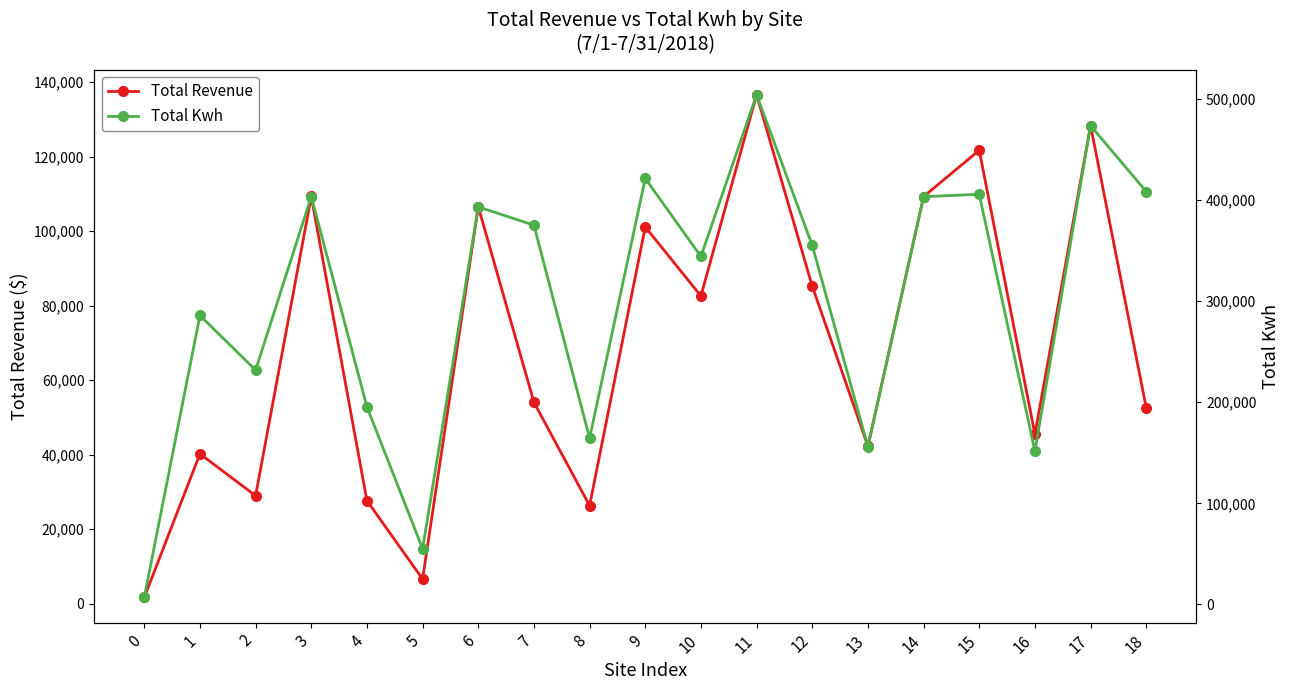

Reading left to right, list all the values displayed in this chart.

Total Revenue: 1669.0	40210.4	28964.3	109307.9	27645.3	6614.7	106533.4	54044.1	26312.2	101099.4	82586.0	136573.9	85212.1	42260.2	109262.9	121672.9	45474.2	128302.6	52546.4
Total Kwh: 6954.0	285788.0	231715.0	403350.0	195373.0	55122.0	393112.0	375046.0	164451.0	421248.0	344108.0	503963.0	355050.0	155942.0	403184.0	405576.0	151581.0	473441.0	408286.0